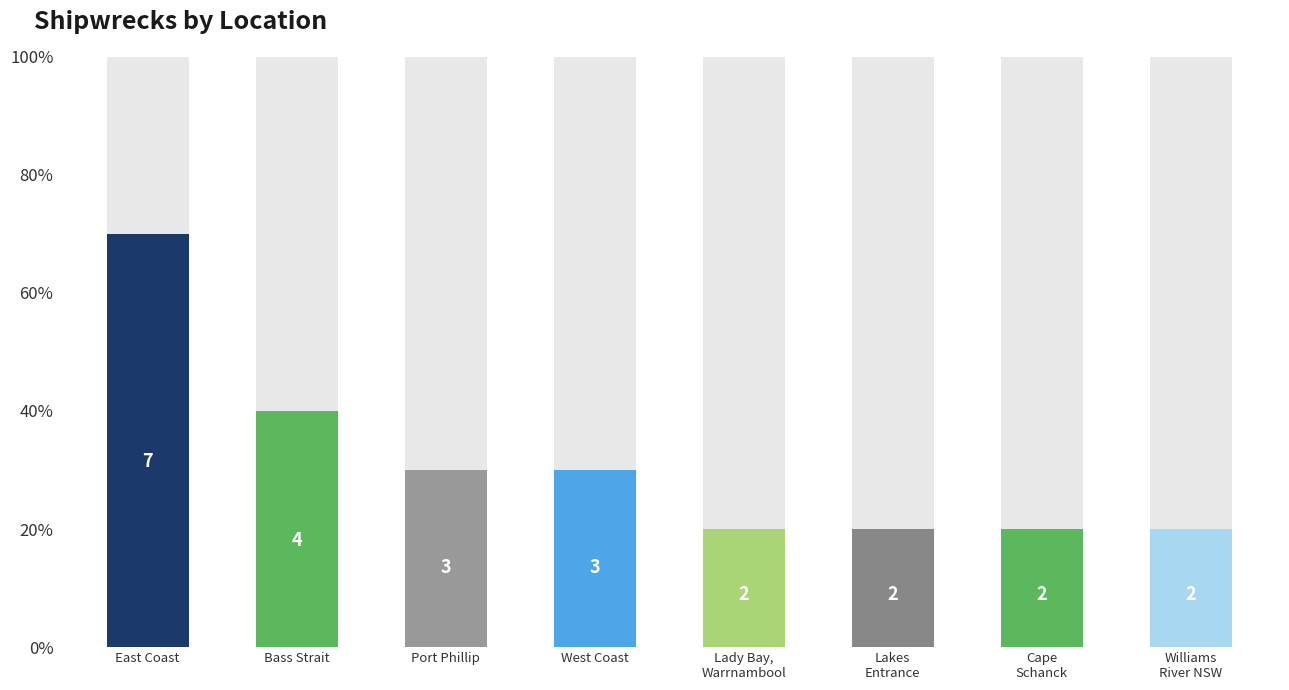

Between Williams River and Lakes Entrance, which is larger?

Williams River